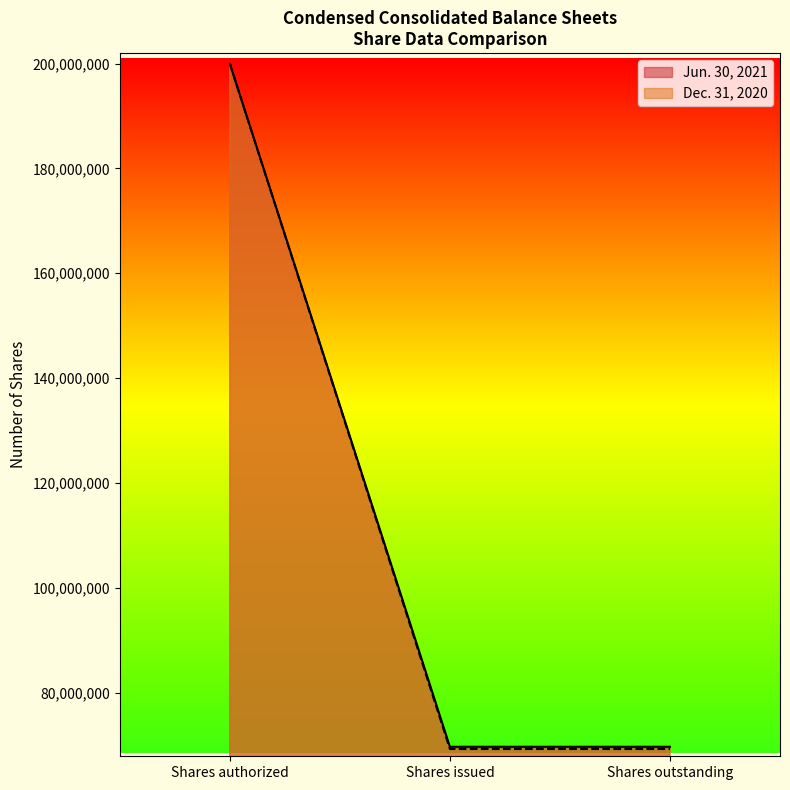

How many data points in Jun. 30, 2021 are less than 69666667?

1